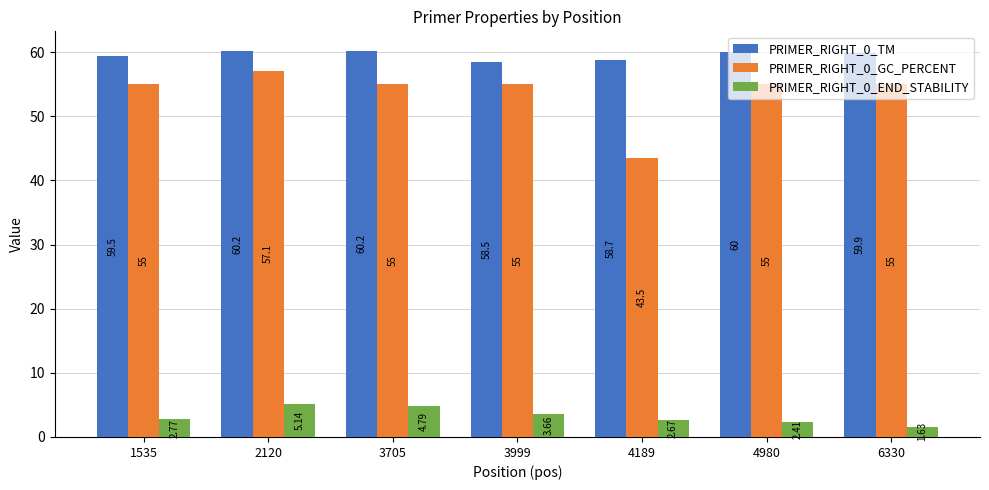

At which category is the sum across all series the highest?

2120